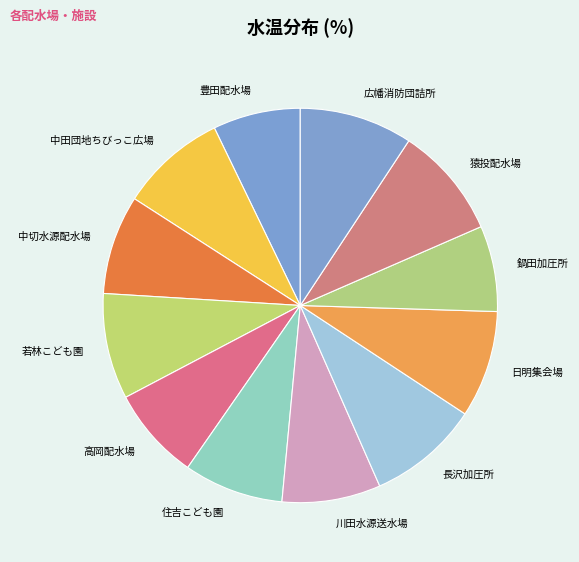

Do 川田水源送水場 and 中田団地ちびっこ広場 together represent more than half of the pie?

No